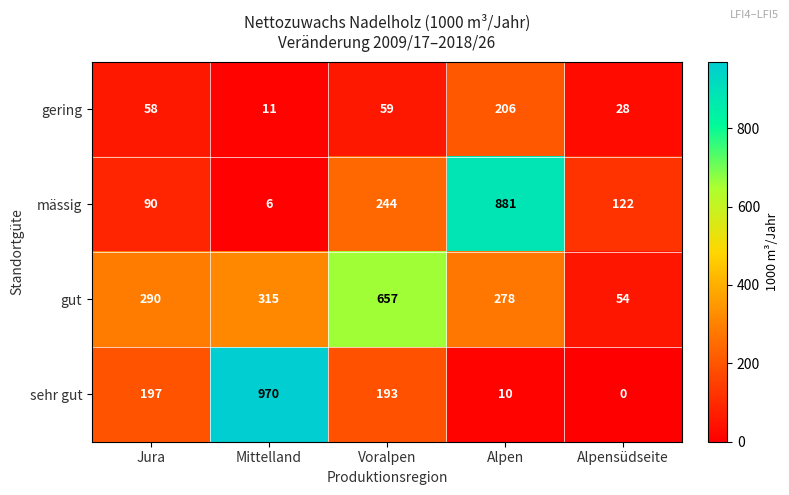

List the series in order of their peak value, lowest first.

gering, gut, mässig, sehr gut